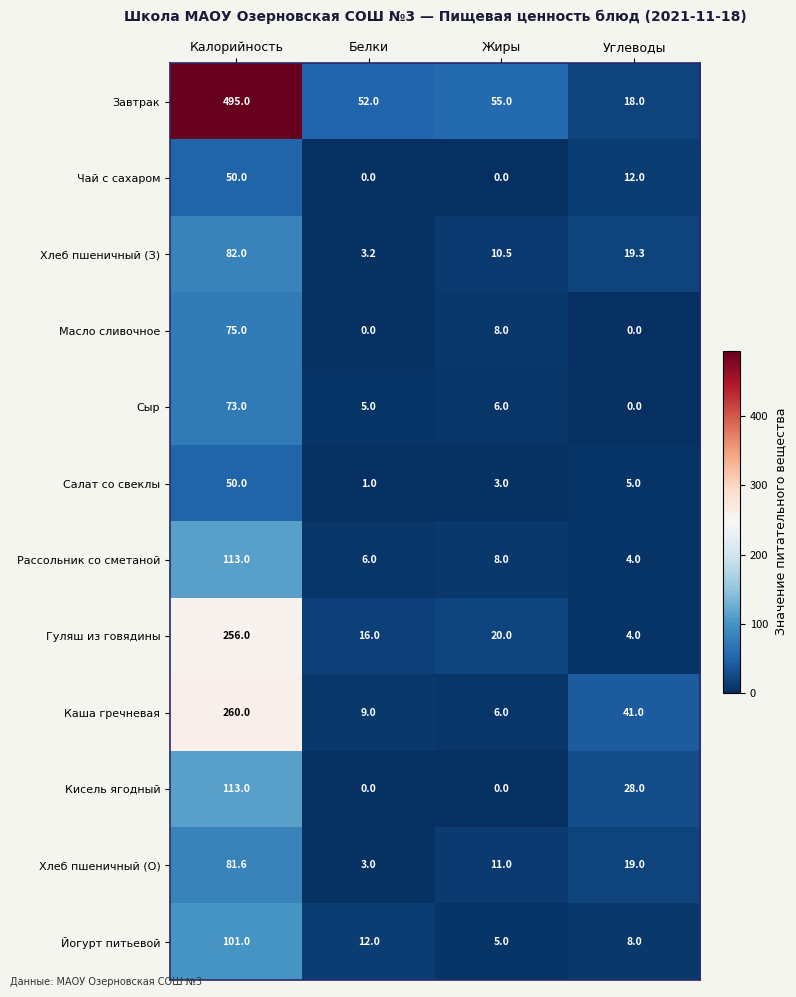

What is the highest value of the Салат со свеклы series?

50.0